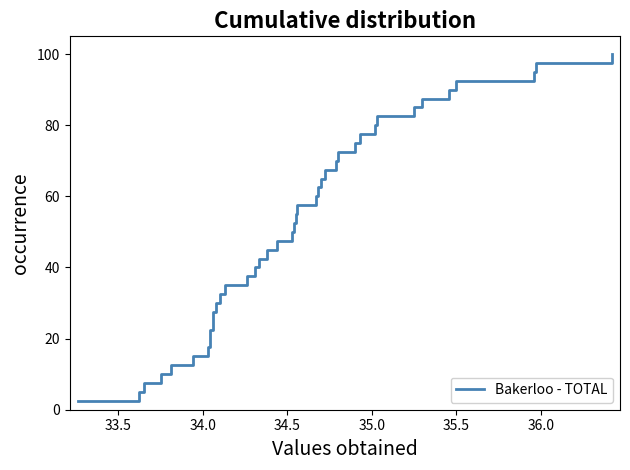

What is the smallest value displayed?

2.5